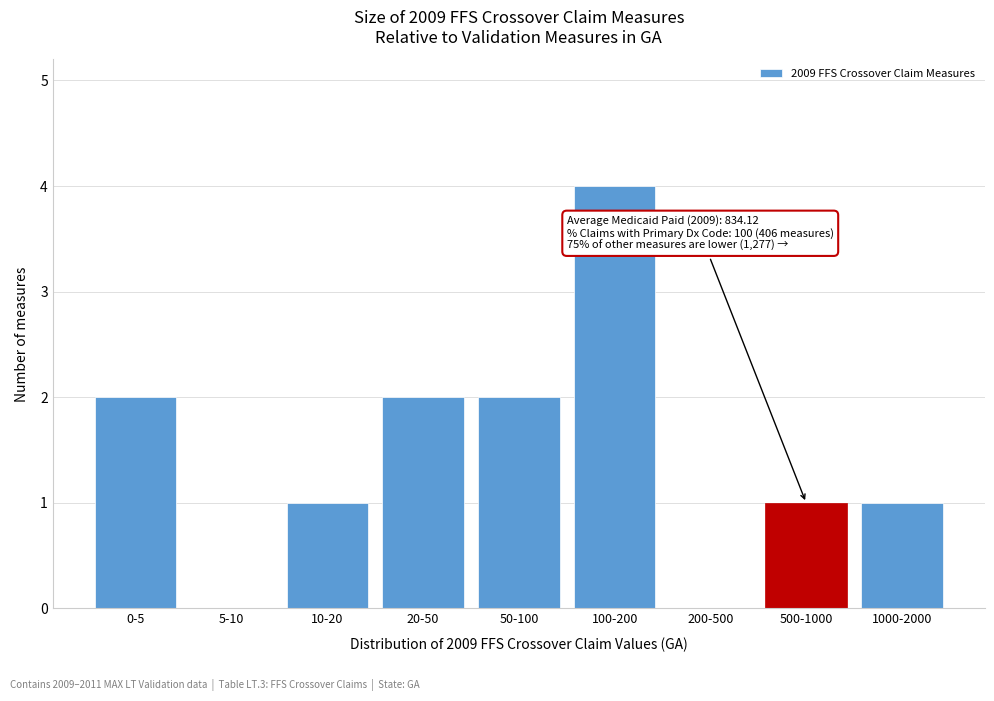

Reading left to right, list all the values displayed in this chart.

0-5=2	5-10=0	10-20=1	20-50=2	50-100=2	100-200=4	200-500=0	500-1000=1	1000-2000=1